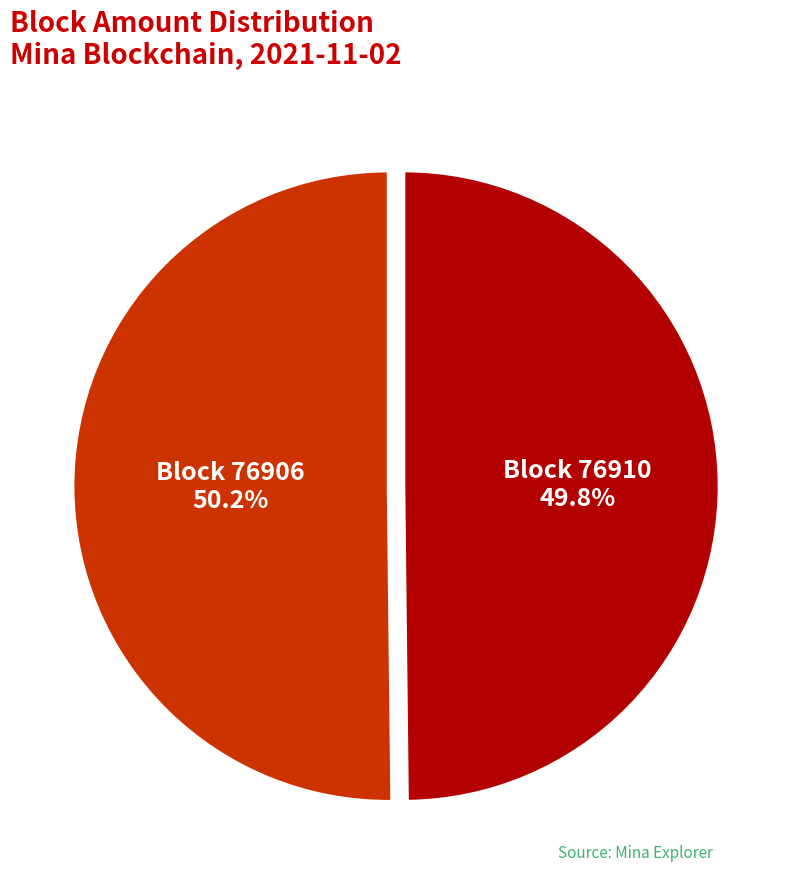

How many segments does this pie chart have?

2